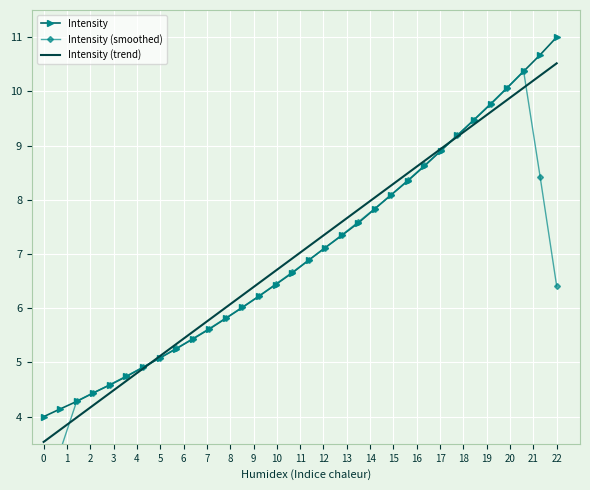

What is the smallest value displayed?

2.5